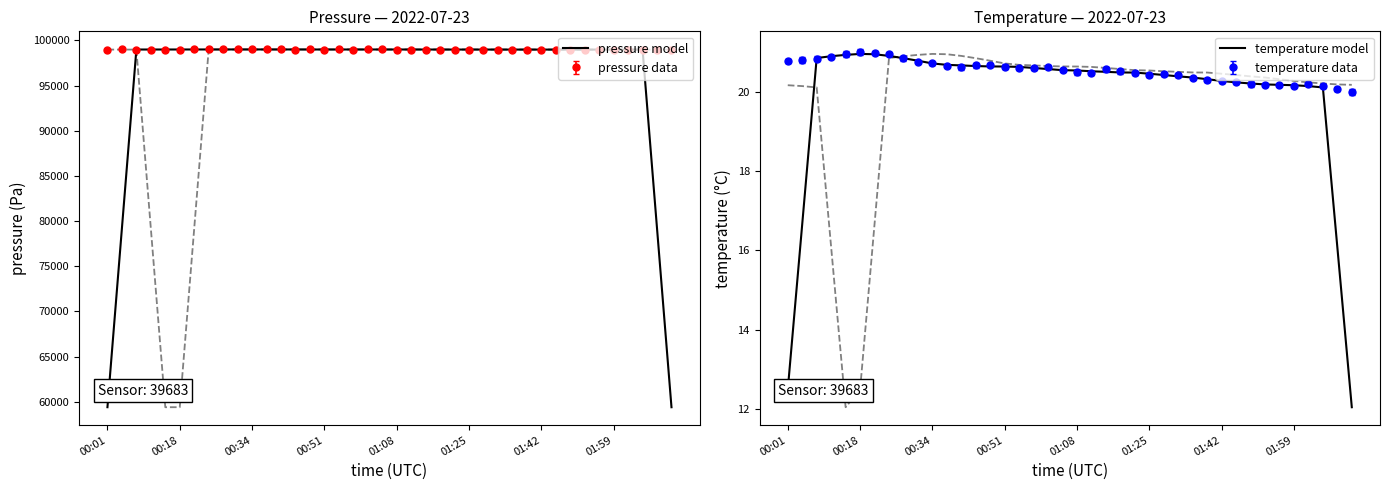

What is the maximum value for temperature model?

21.0